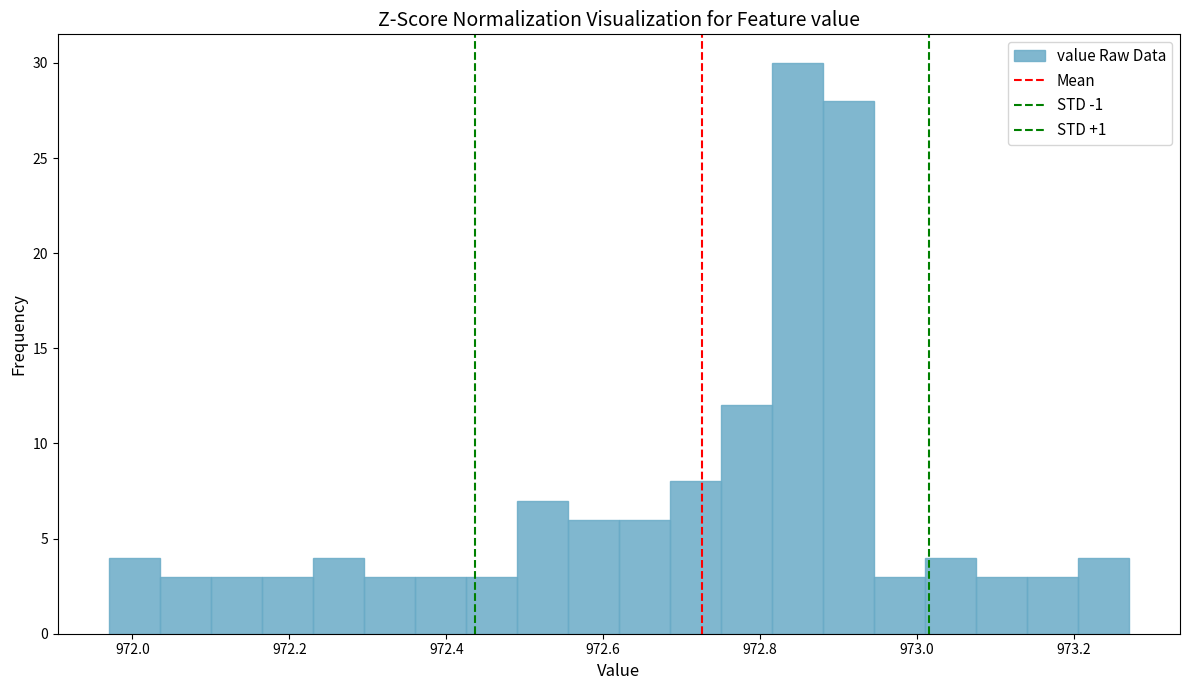

Read against the x-axis, roughly where is the centre of the tallest bar?

972.84